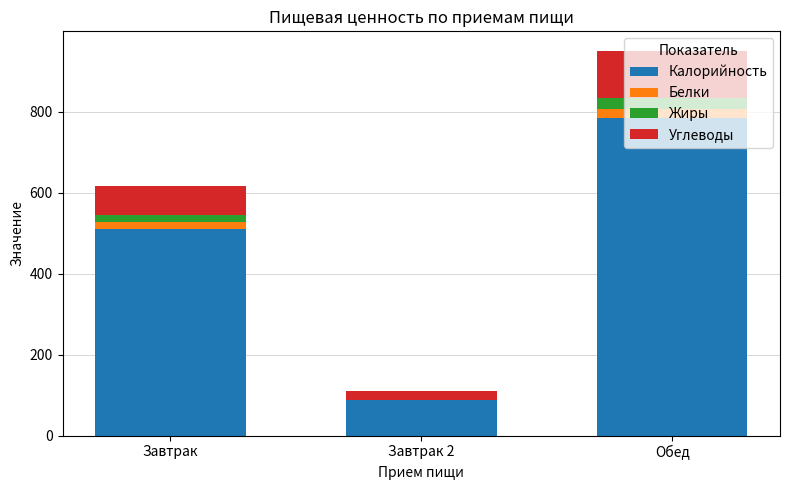

What is the total value across all series at Обед?

950.9